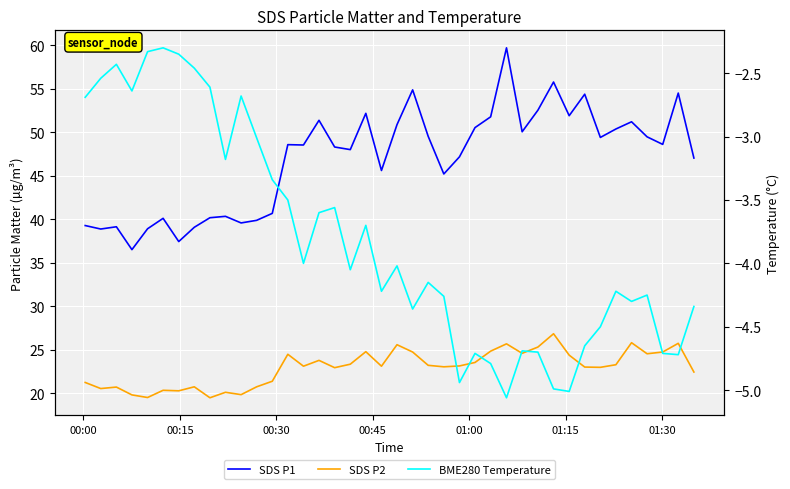

How many values in the SDS P1 series are below 48?

17